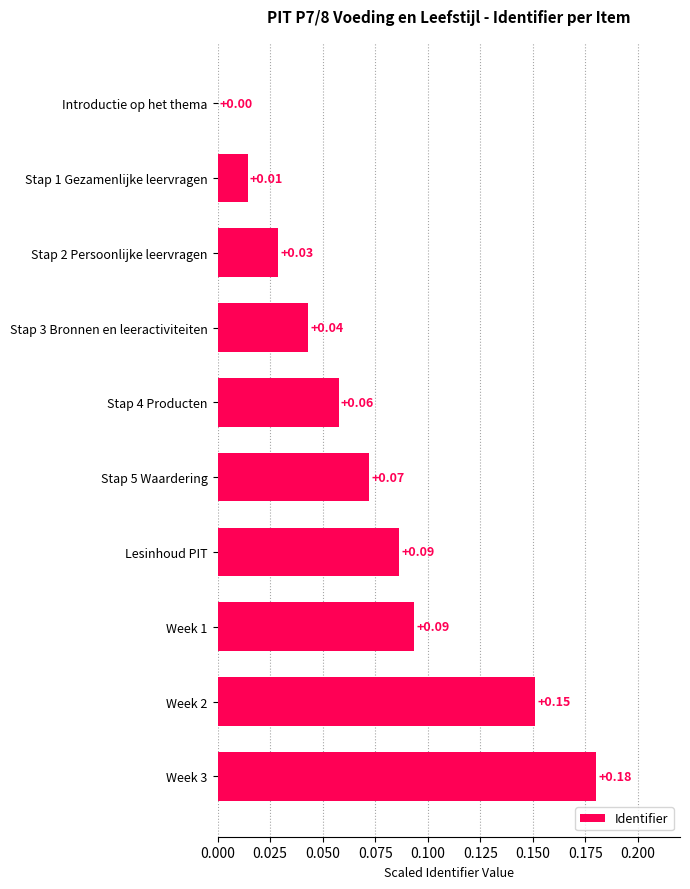

What is the sum of all values?

0.7